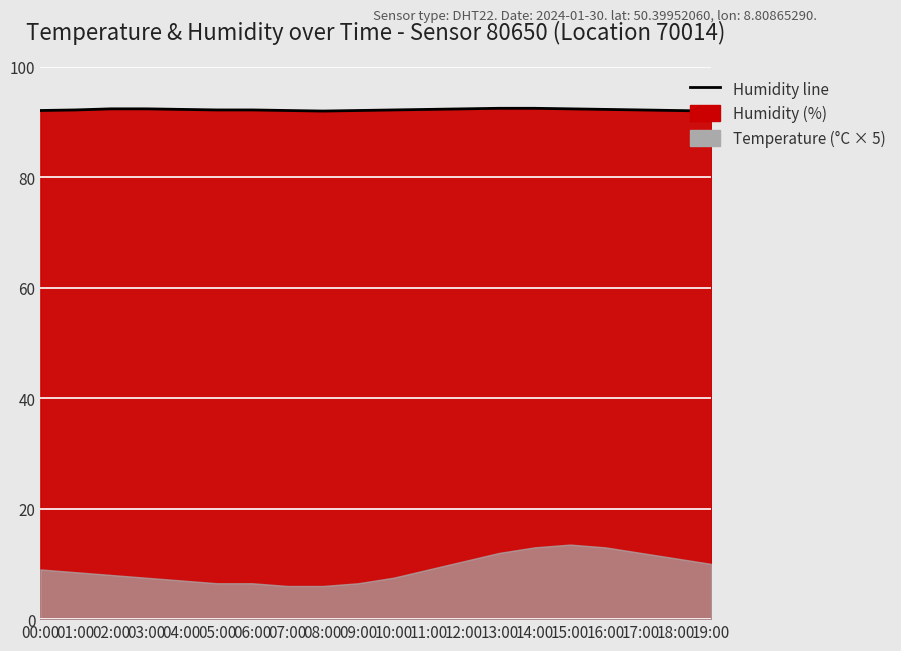

What is the change in value from 05:00 to 09:00?

-0.1